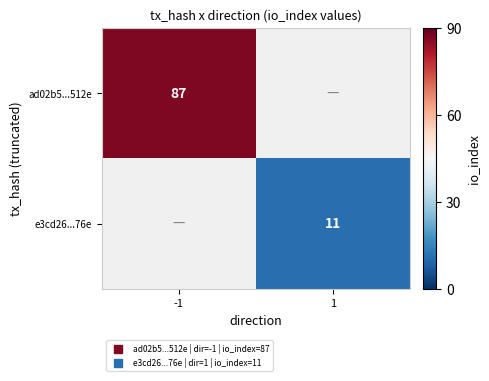

At which category does the chart reach its minimum across all series?

1